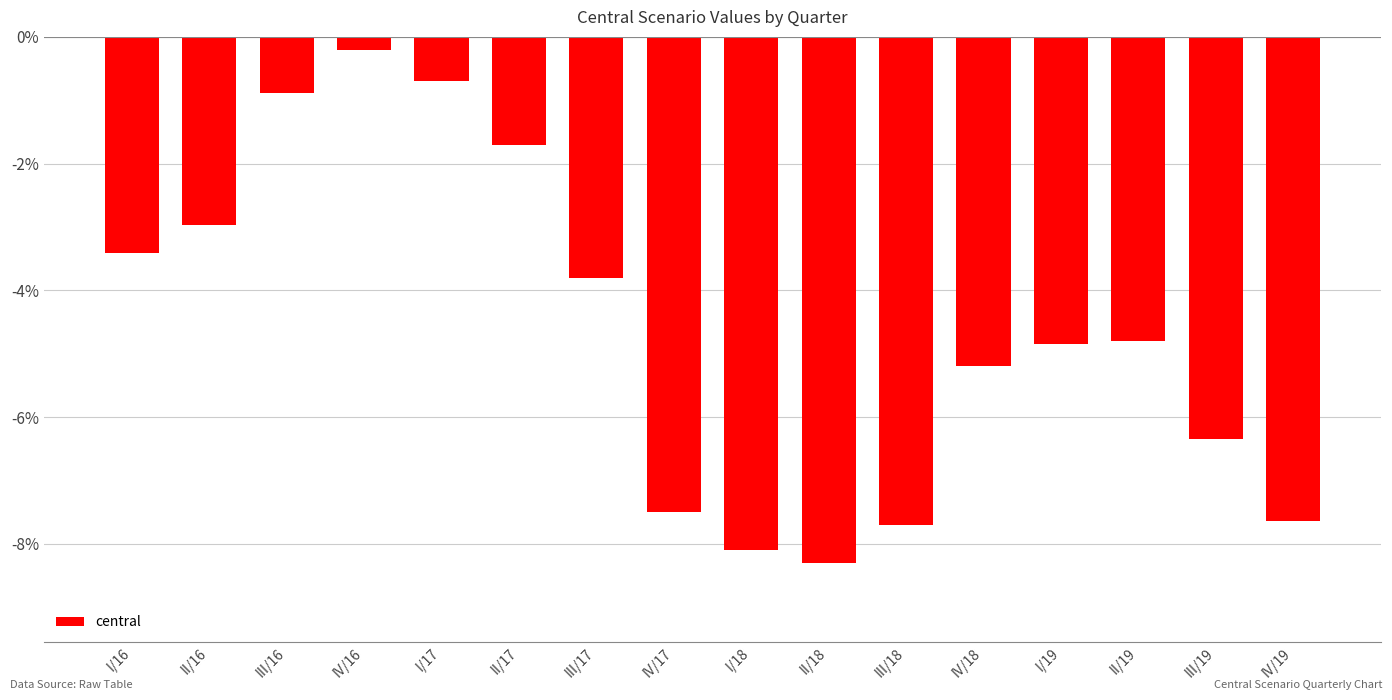

What is the change in value from I/16 to IV/19?

-4.2